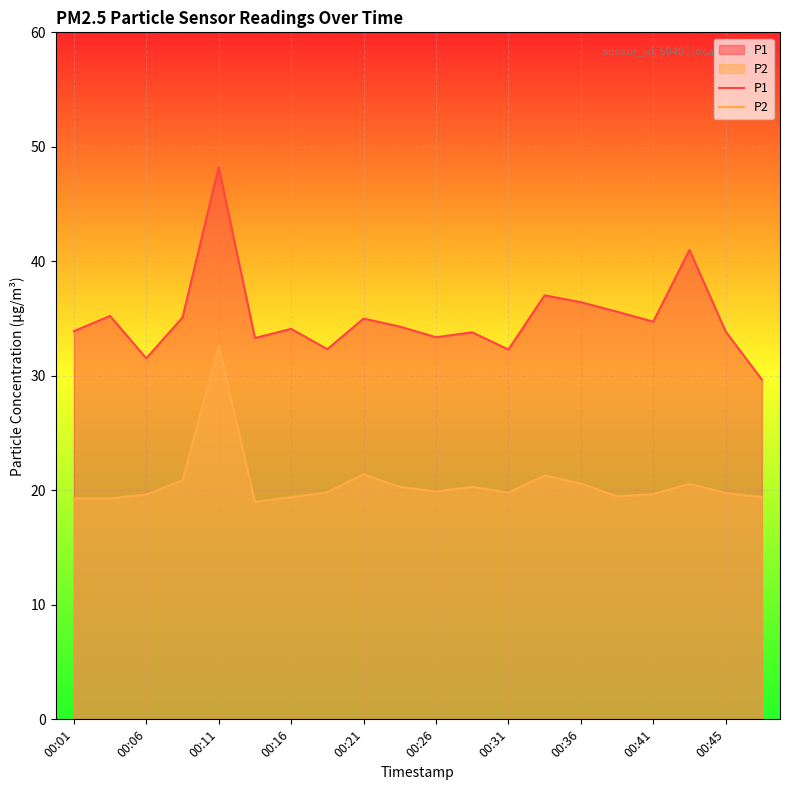

The P2 series shows 19.8 at 00:45. True or false?

True